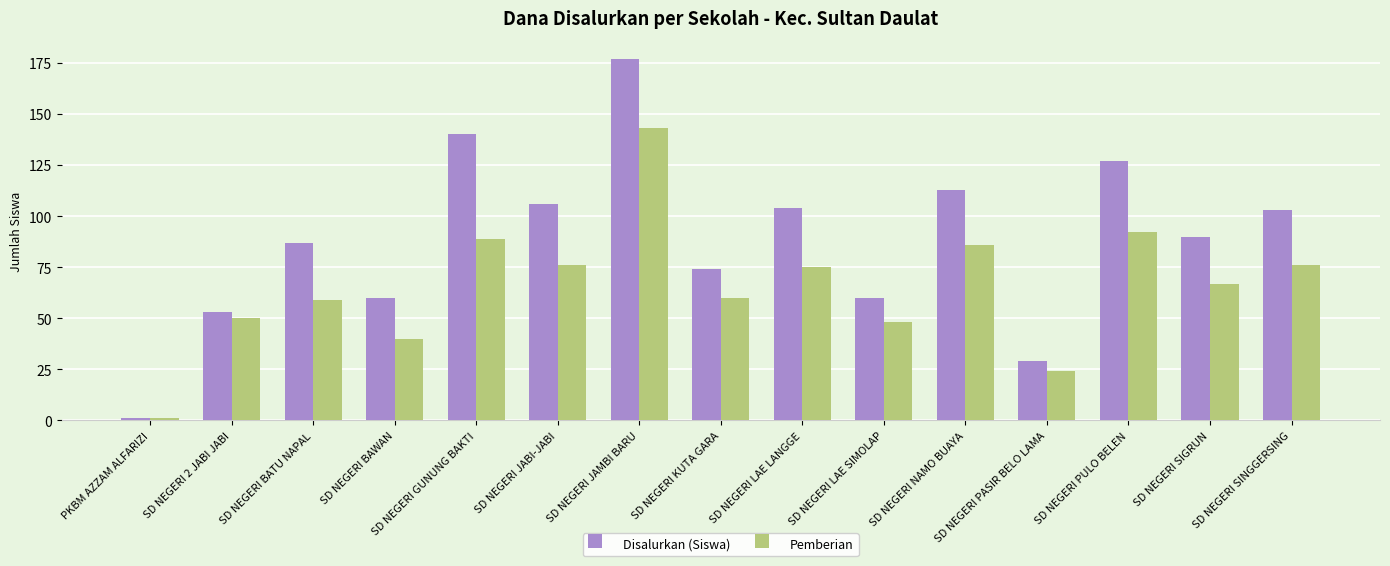

The Disalurkan (Siswa) series shows 103 at SD NEGERI SINGGERSING. True or false?

True